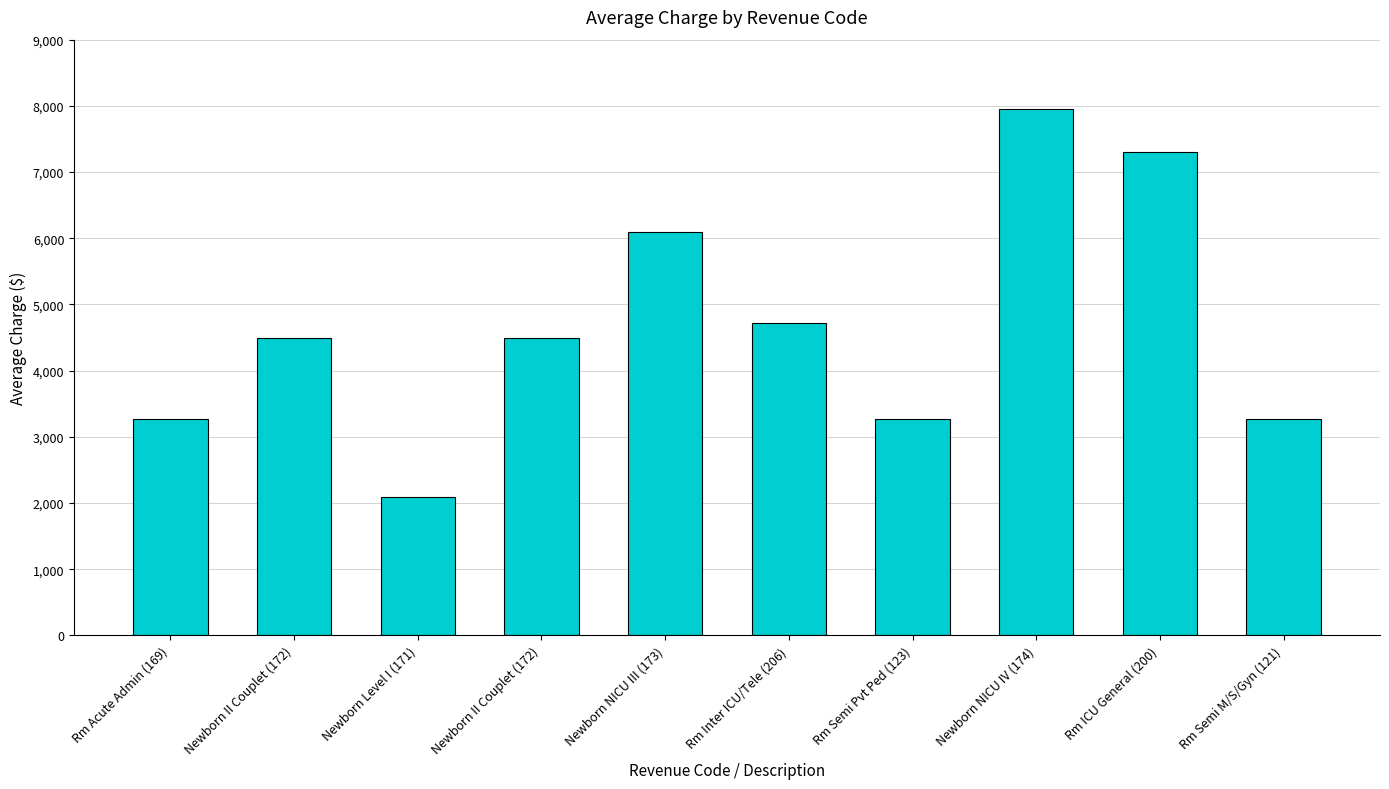

What is the difference between the values at Newborn Level I (171) and Rm Acute Admin (169)?

1185